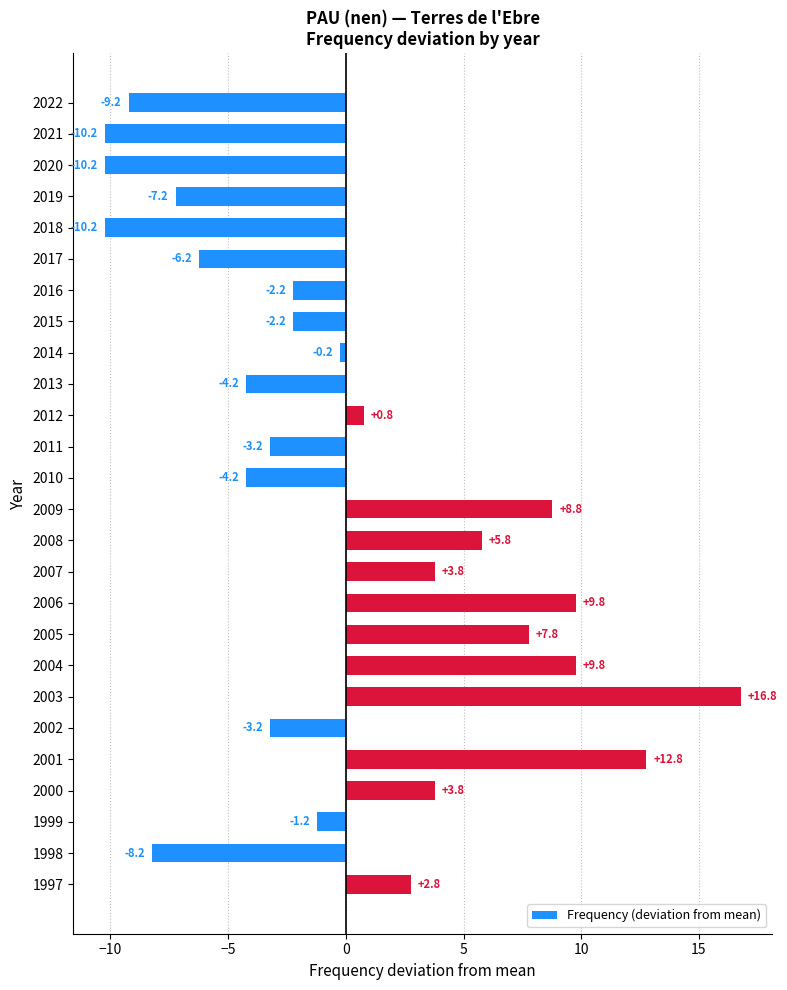

The chart shows a value of 8.8 at 2009. True or false?

True